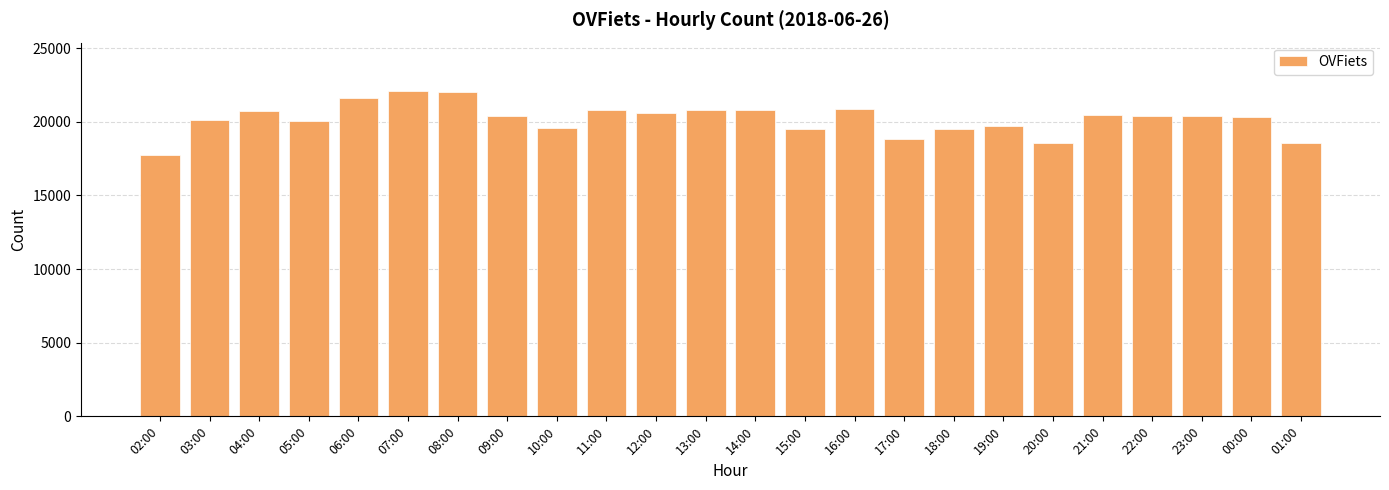

The chart shows a value of 5528 at 21:00. True or false?

False